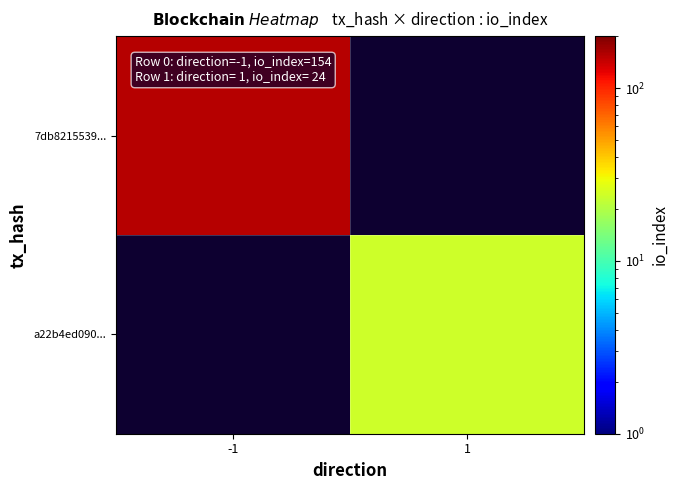

Count the number of data series in this chart.

2